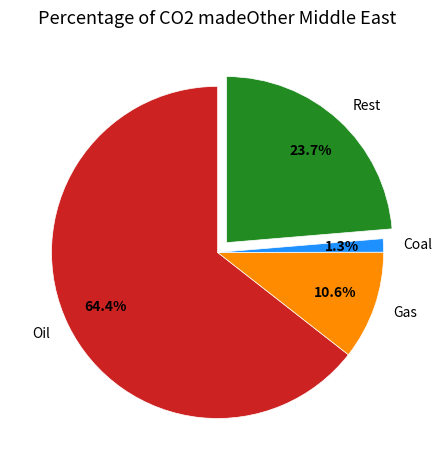

To the nearest percent, what is the difference between the largest and smallest slice percentages?

63%